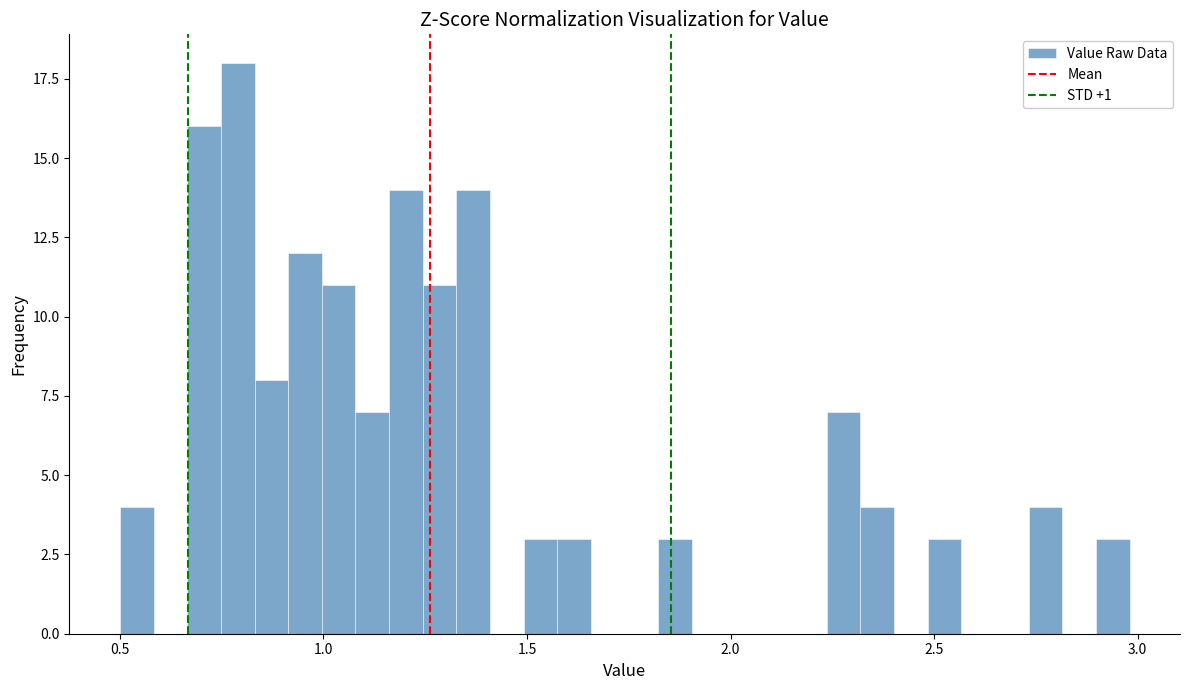

Read against the x-axis, roughly where is the centre of the tallest bar?

0.80